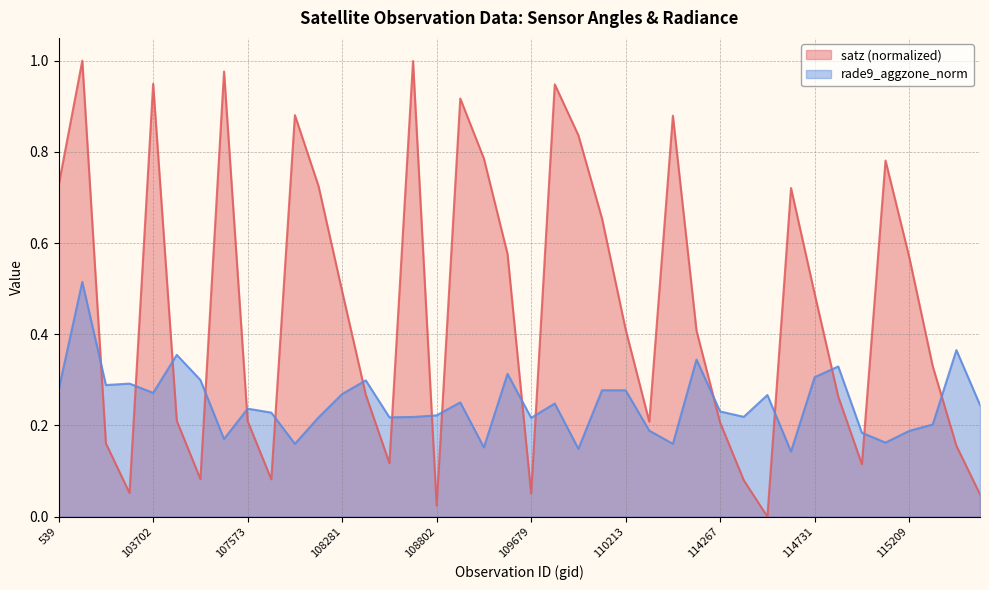

After their last crossing, which series has the higher values: satz (normalized) or rade9_aggzone_norm?

rade9_aggzone_norm